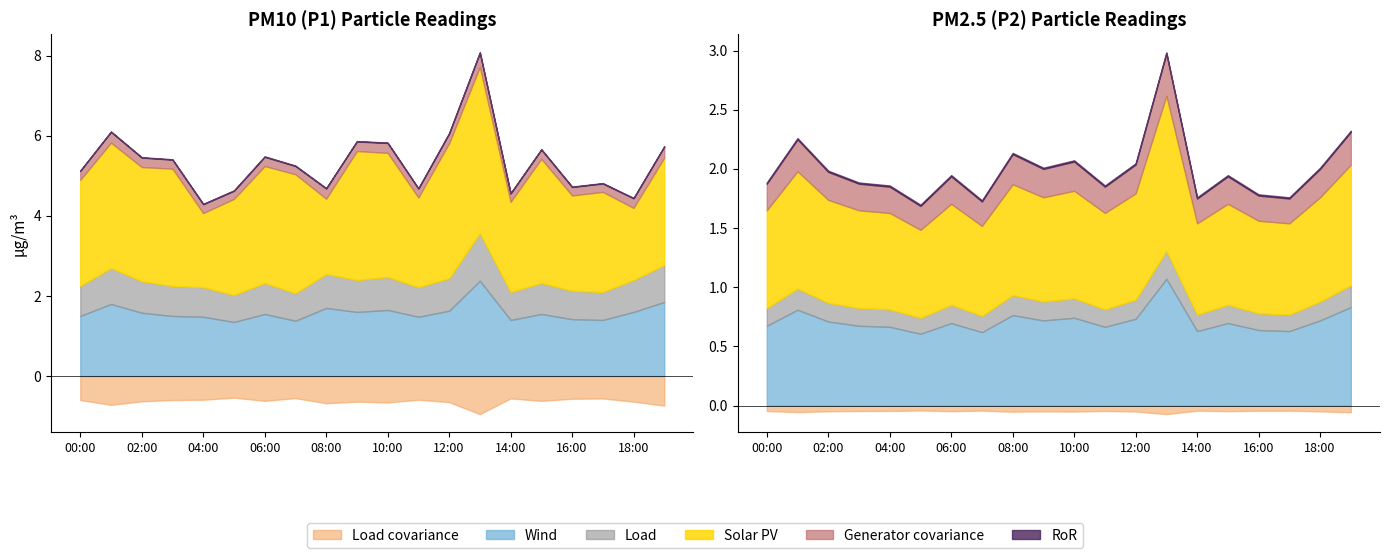

What is the difference between the maximum and minimum values in the P1 series?

3.2